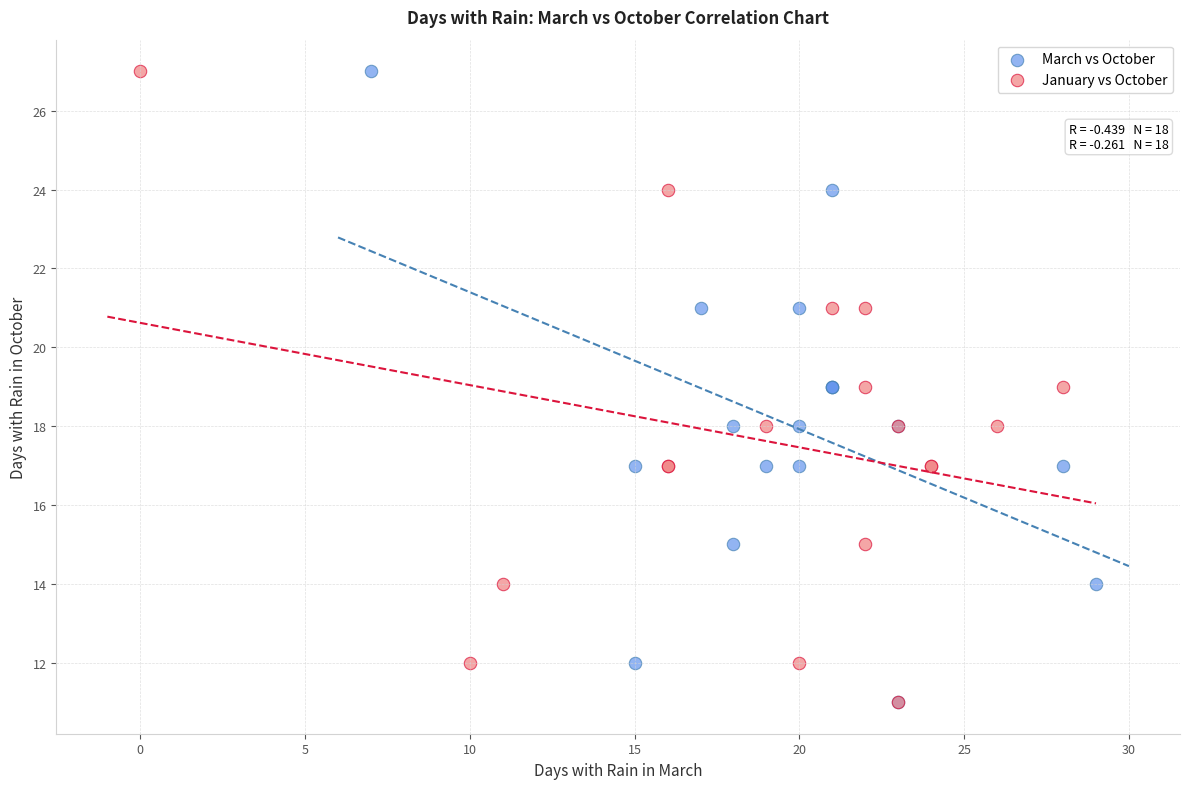

What are all the series names shown in the legend?

March vs October, January vs October